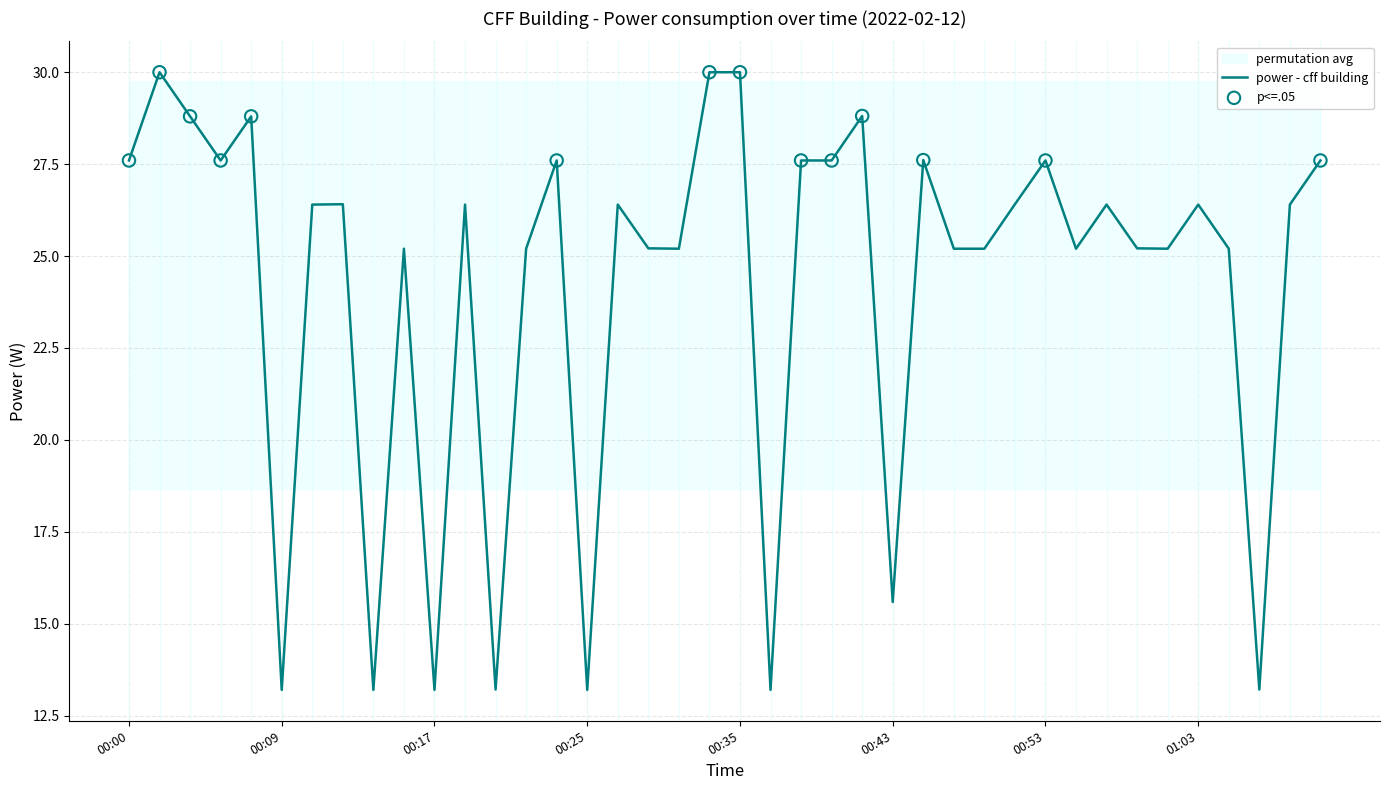

Between 01:01 and 00:24, which is larger?

00:24